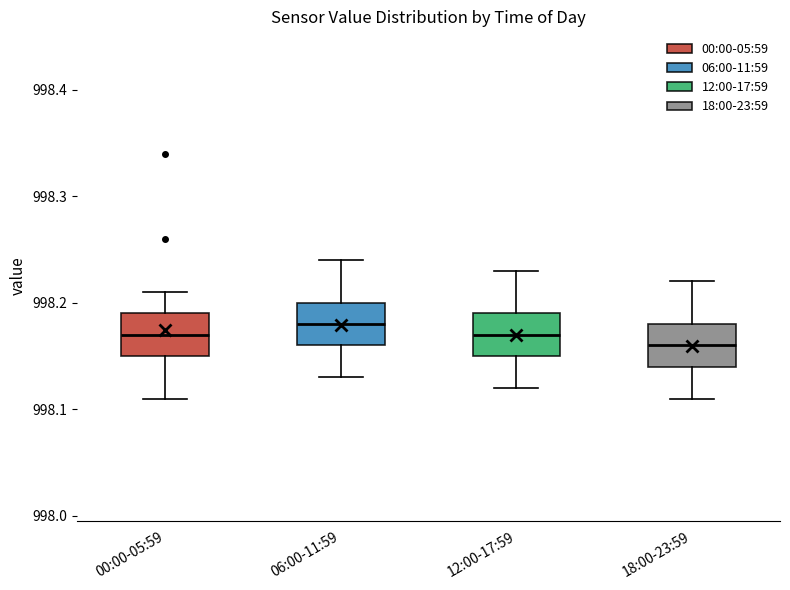

Where is the upper edge of the box for 12:00-17:59 on the y-axis? The values are not printed on the chart, so give them approximately, as read against the axis.

998.19